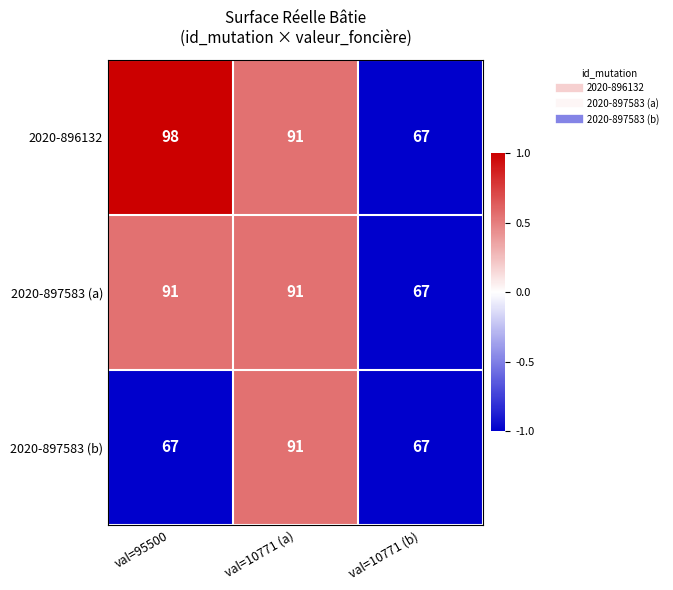

Where does the 2020-896132 series first go above 91?

val=95500